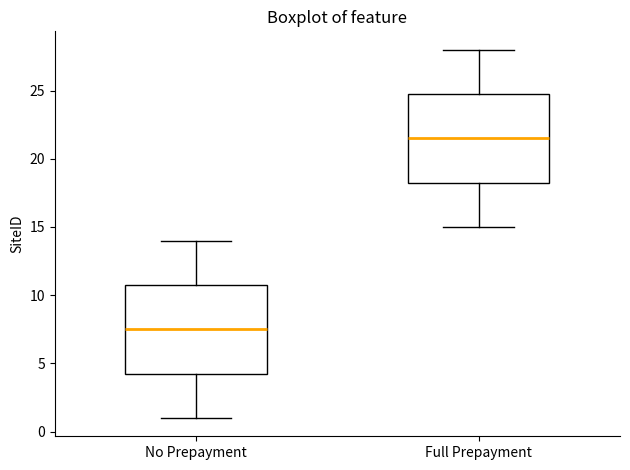

Which box's median line is the highest?

Full Prepayment